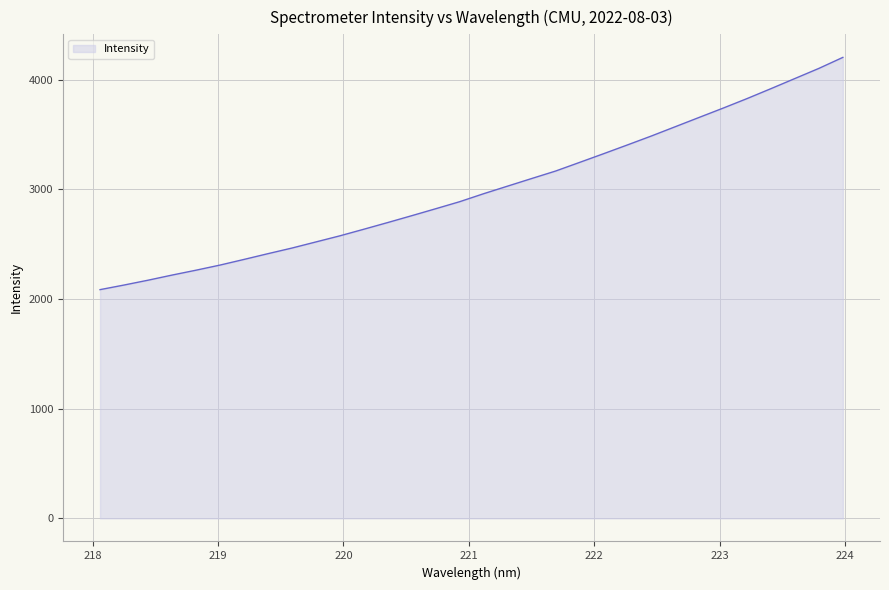

What is the greatest value displayed?

4203.8